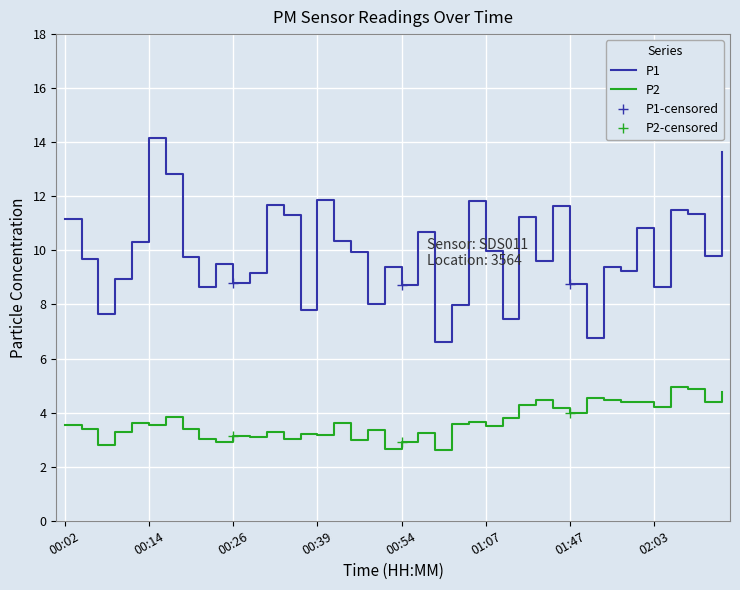

Where does the P2 series first go above 3?

00:02